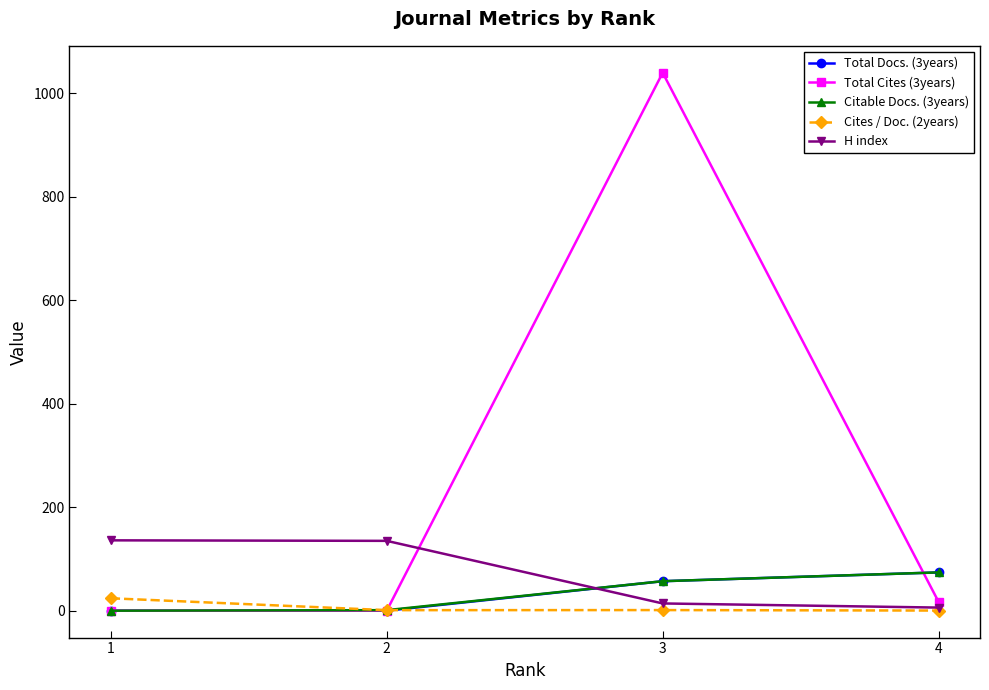

At which category is the sum across all series the highest?

3